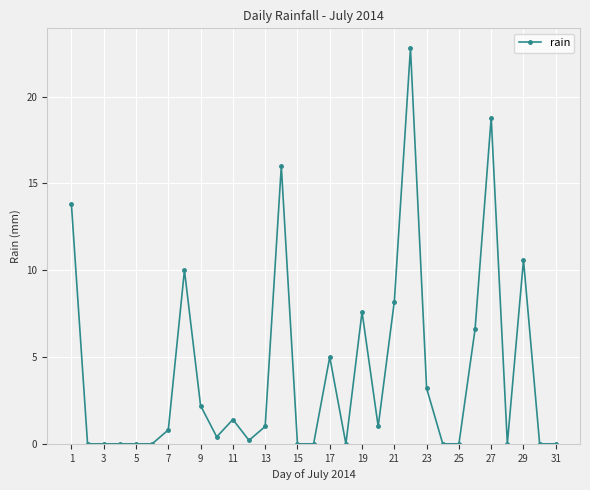

What is the value of the 27th point from the left?

18.8